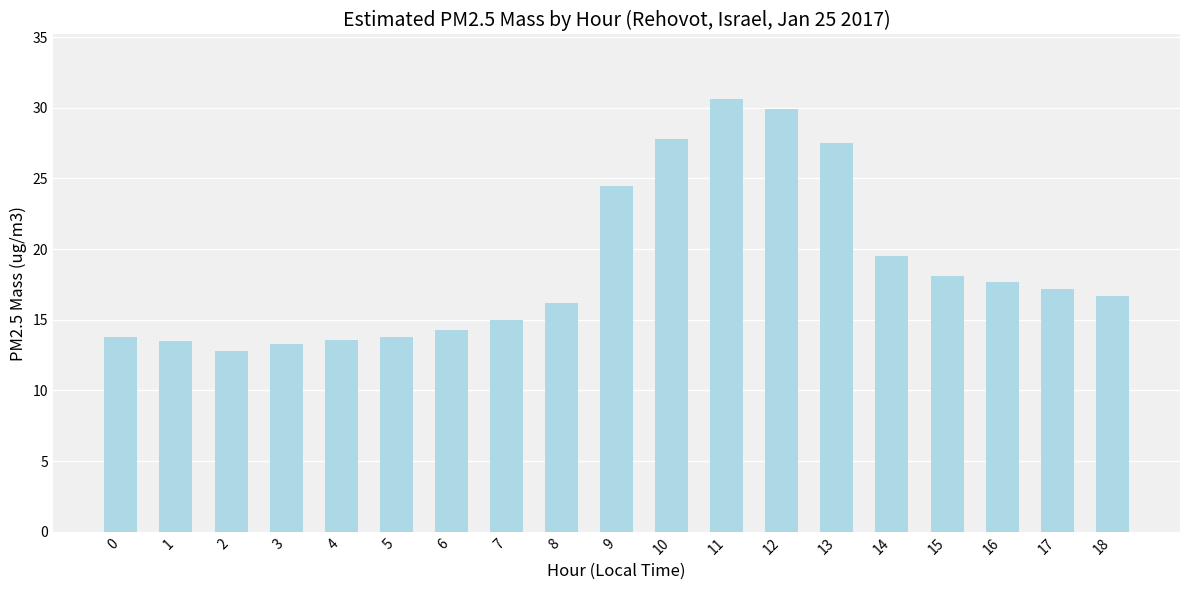

What is the smallest value displayed?

12.8